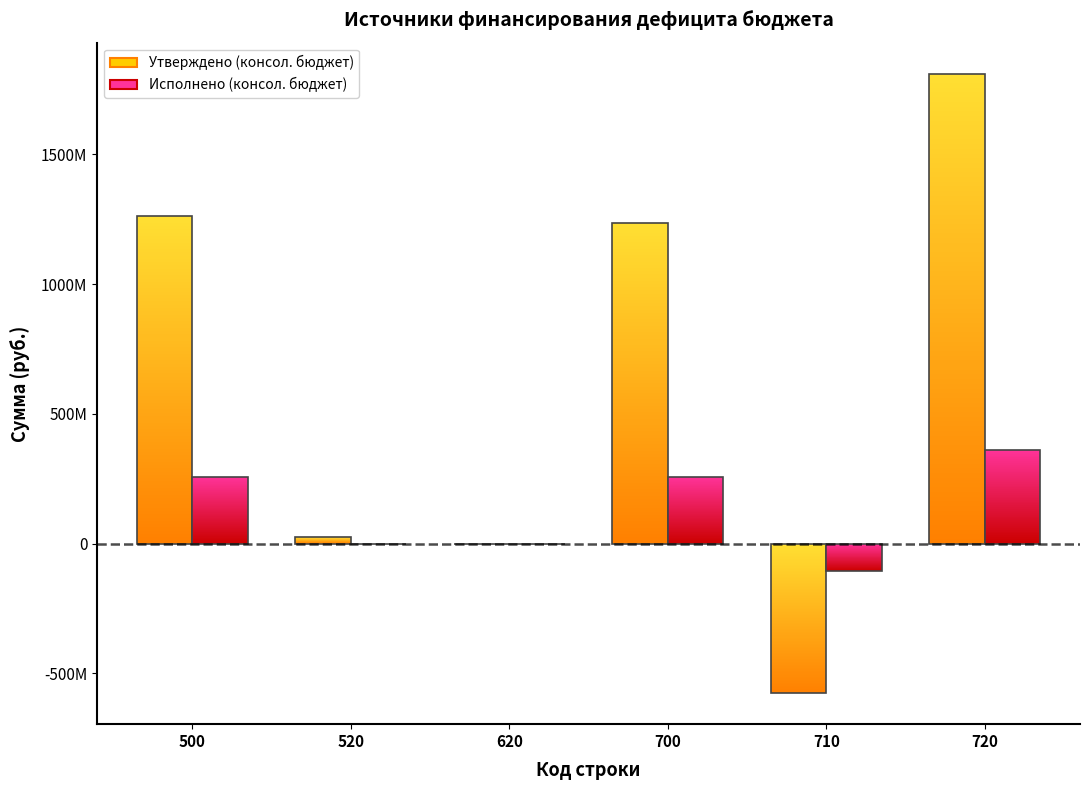

What is the maximum value for Исполнено (консол. бюджет)?

360942241.7